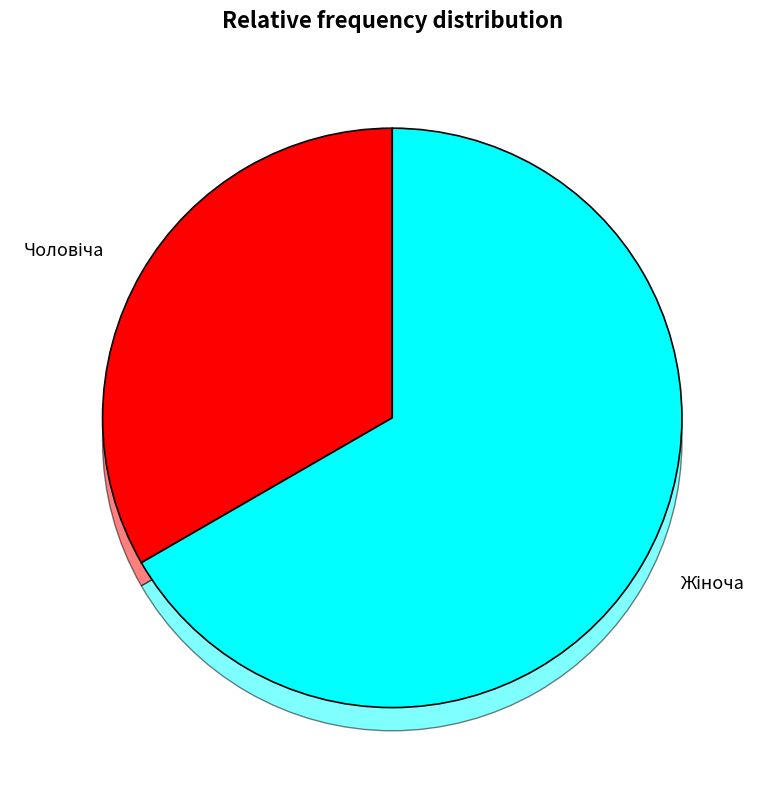

How many slices are in this pie chart?

2